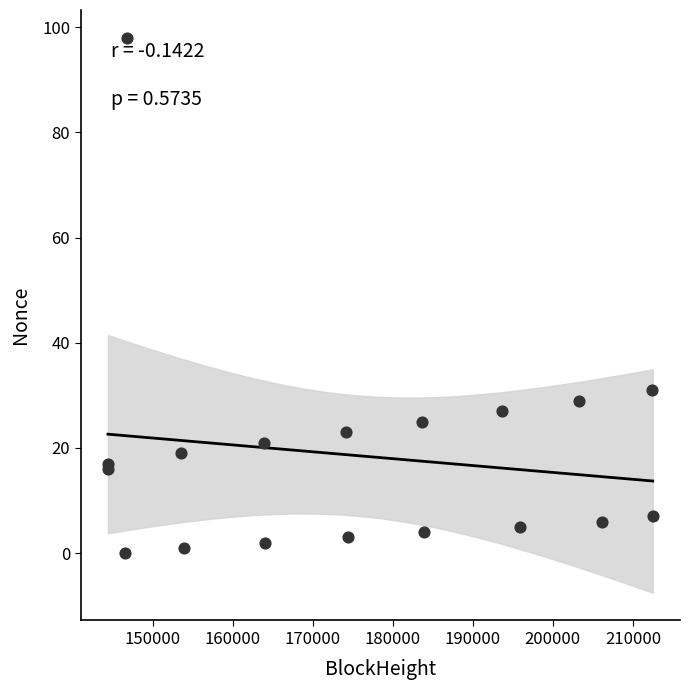

What Y value in the scatter plot is closest to 49?

31